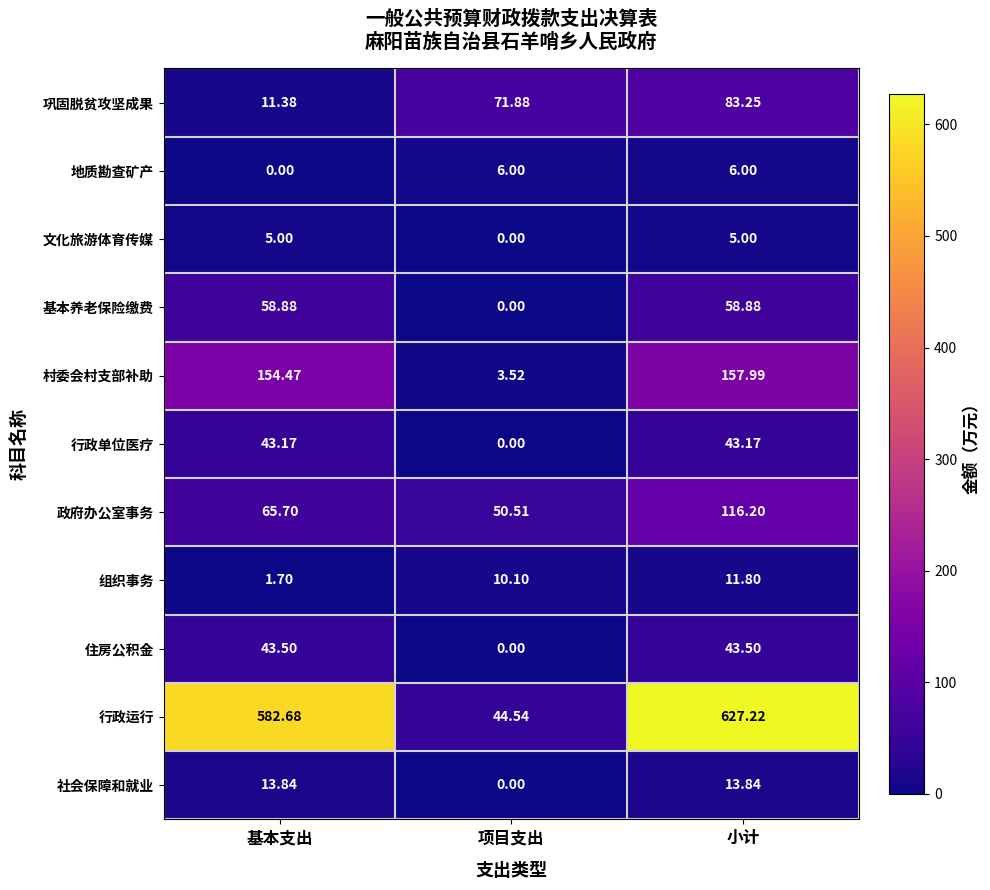

Where does the 政府办公室事务 series first go above 65?

基本支出